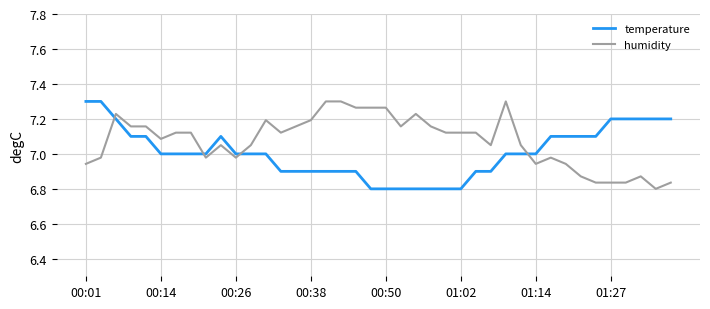

What is the difference between the maximum and minimum values in the temperature series?

0.5